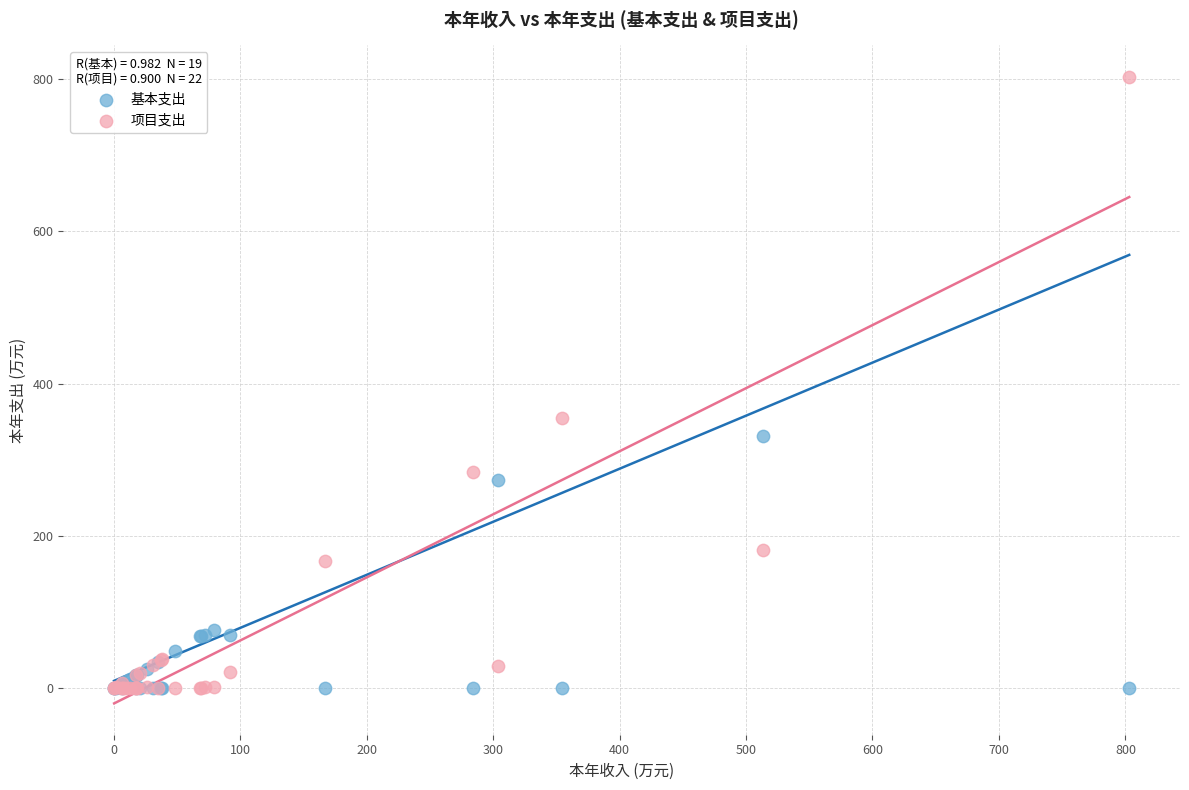

Which series has the largest Y range (max minus min)?

项目支出